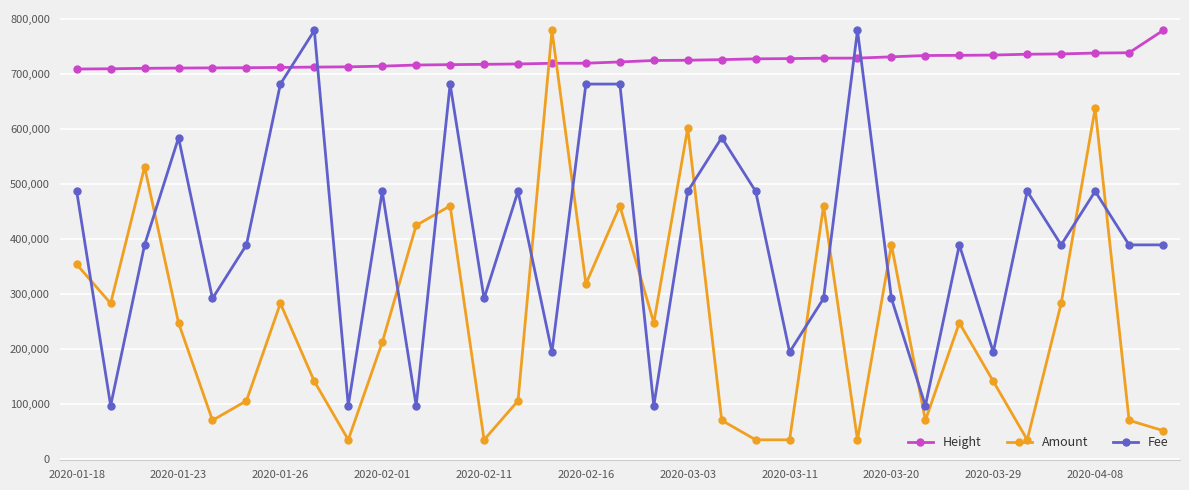

At how many categories does at least one series exceed 766645?

4